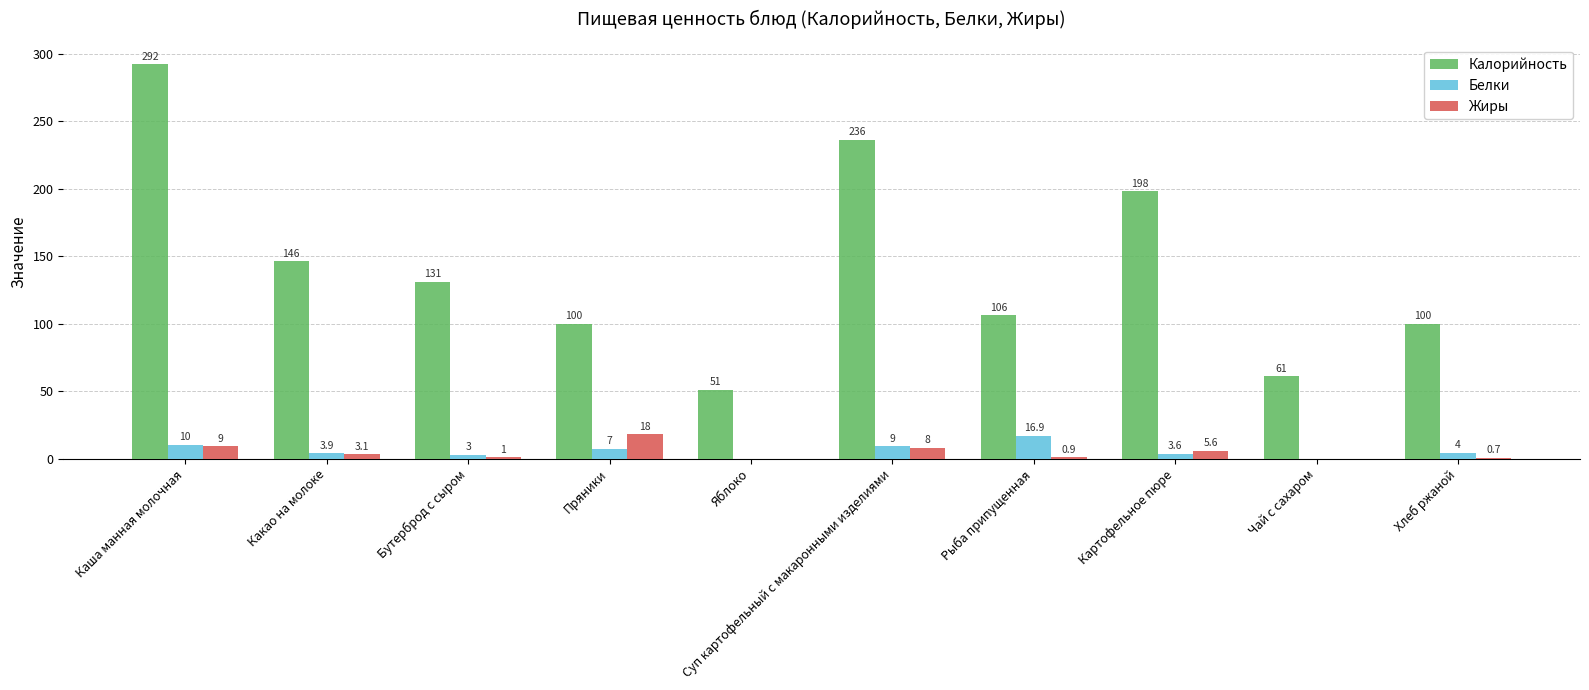

Which series has the largest total across all categories?

Калорийность